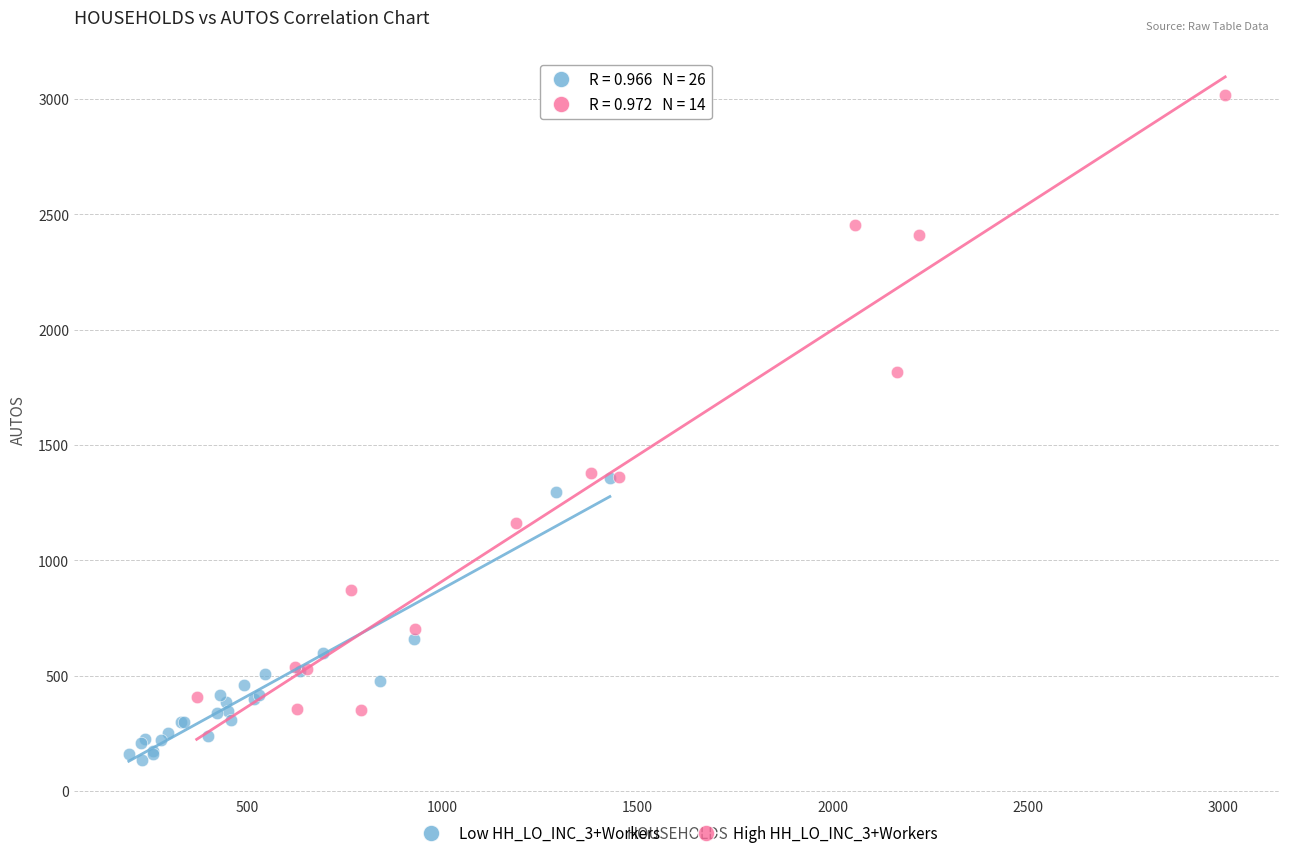

Which series has the largest Y range (max minus min)?

High HH_LO_INC_3+Workers